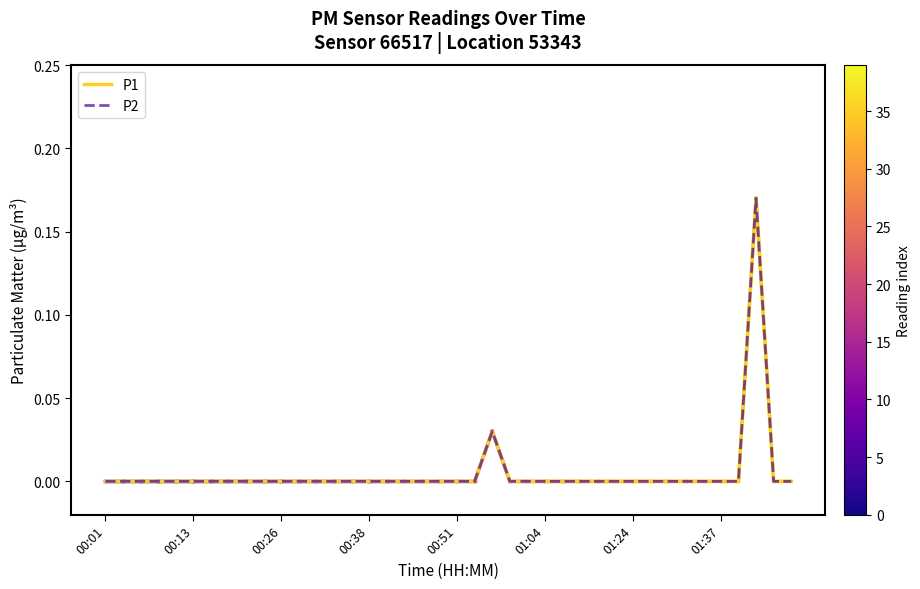

Does the chart display data point markers on the line(s)?

No